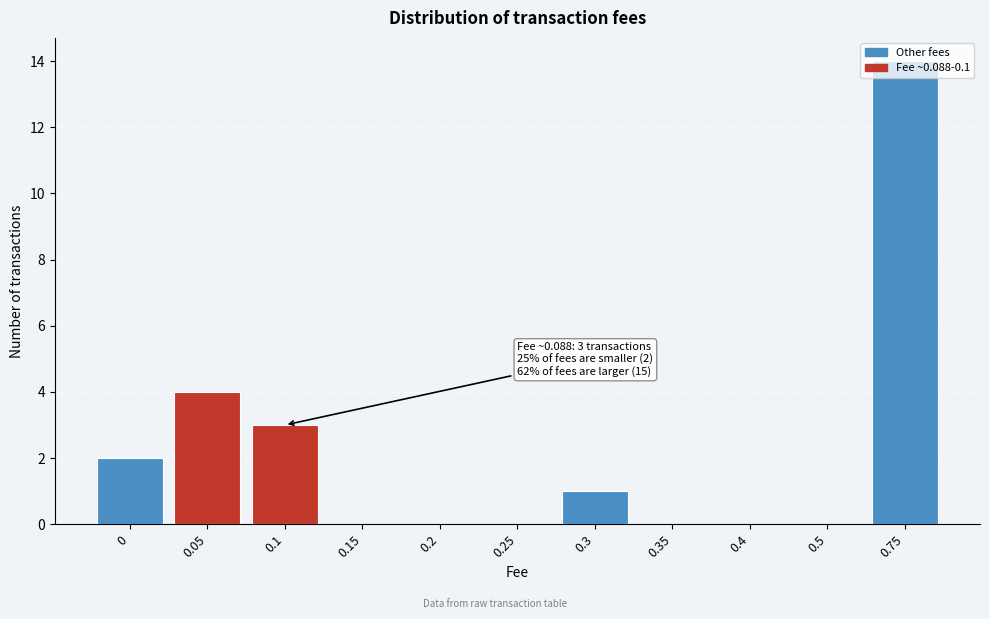

Is it true that the value at 0 is 1?

False